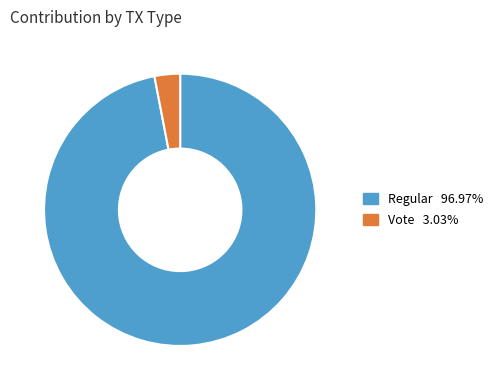

How many segments does this pie chart have?

2